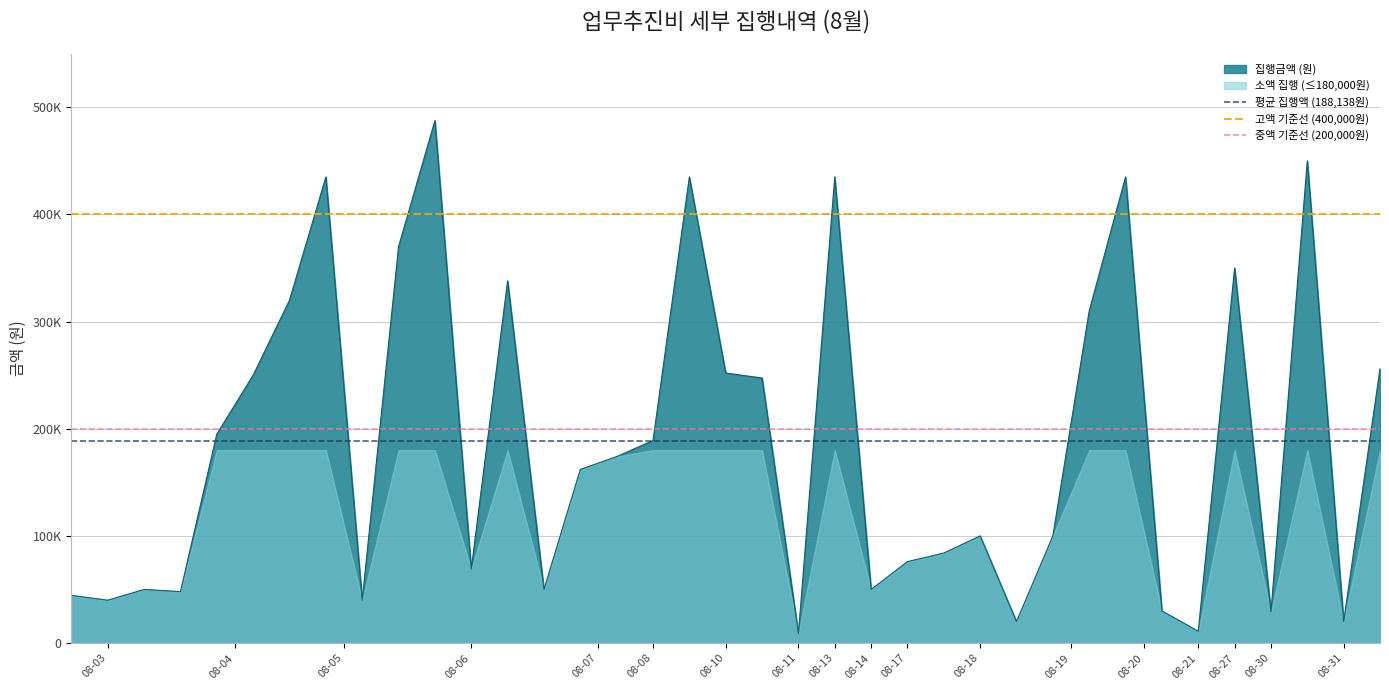

True or false: 평균 집행액 (188,138원) has a value of 188138 at 08-03.

True